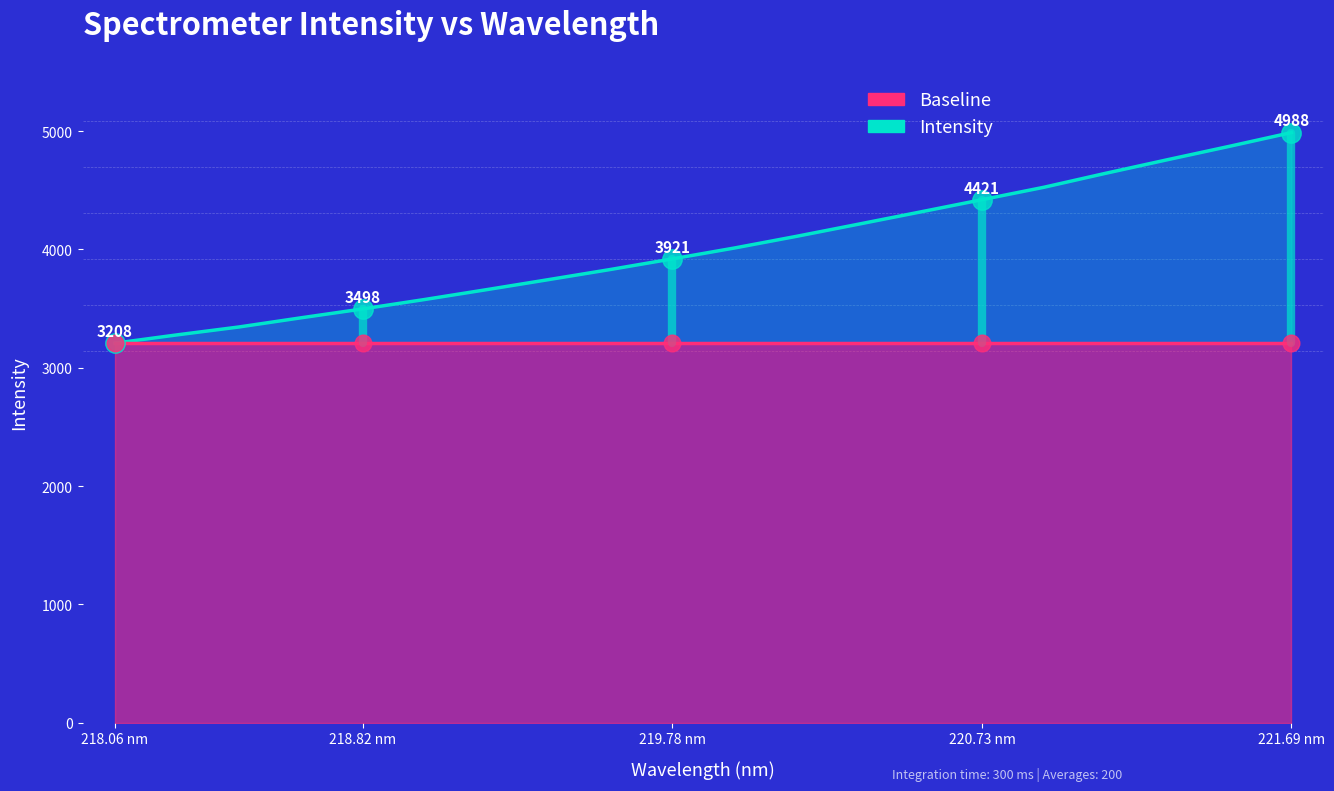

Which series has the widest spread of values?

Intensity (upper)